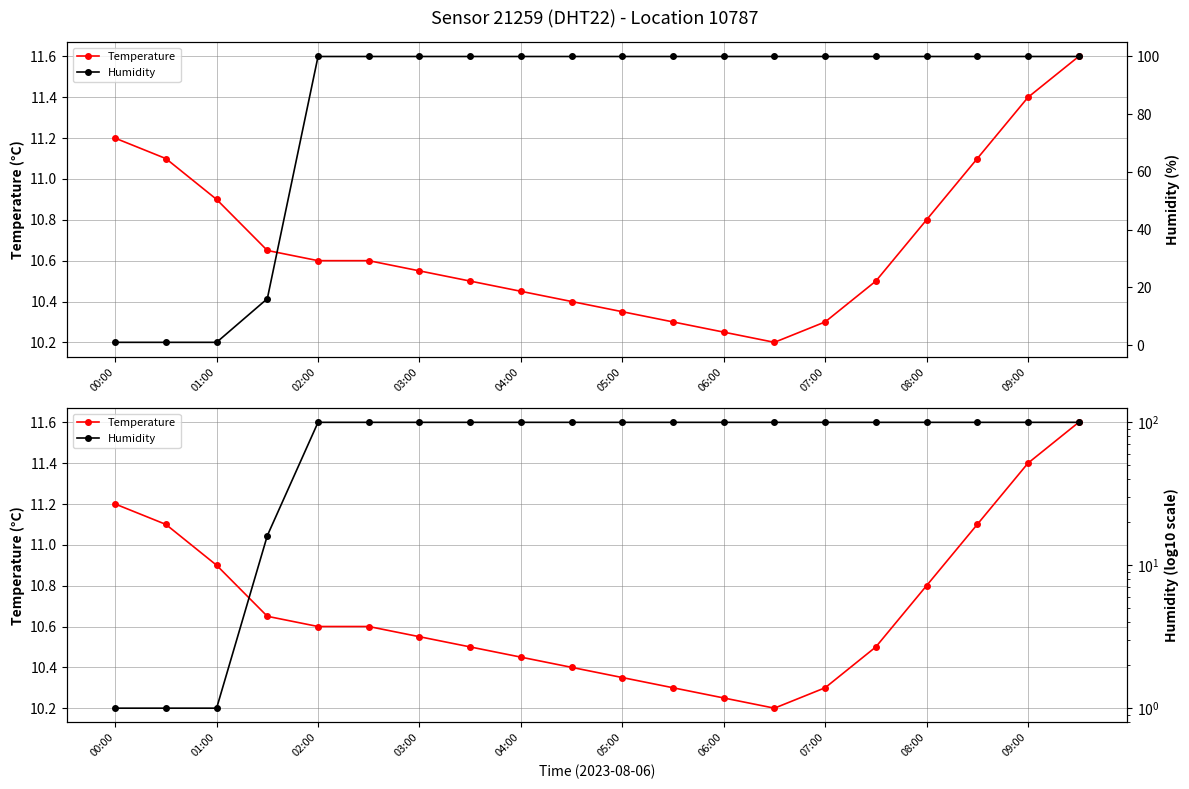

How many data points in Humidity are above 99?

16